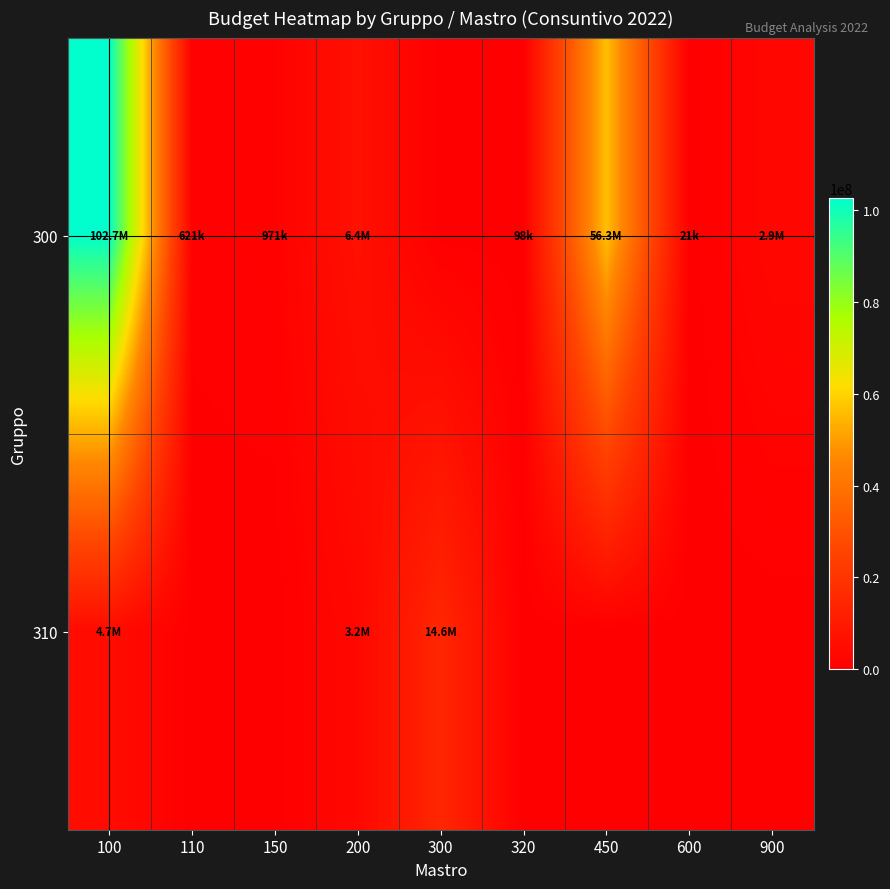

What is the difference between the highest and lowest values at 100?

97933913.5